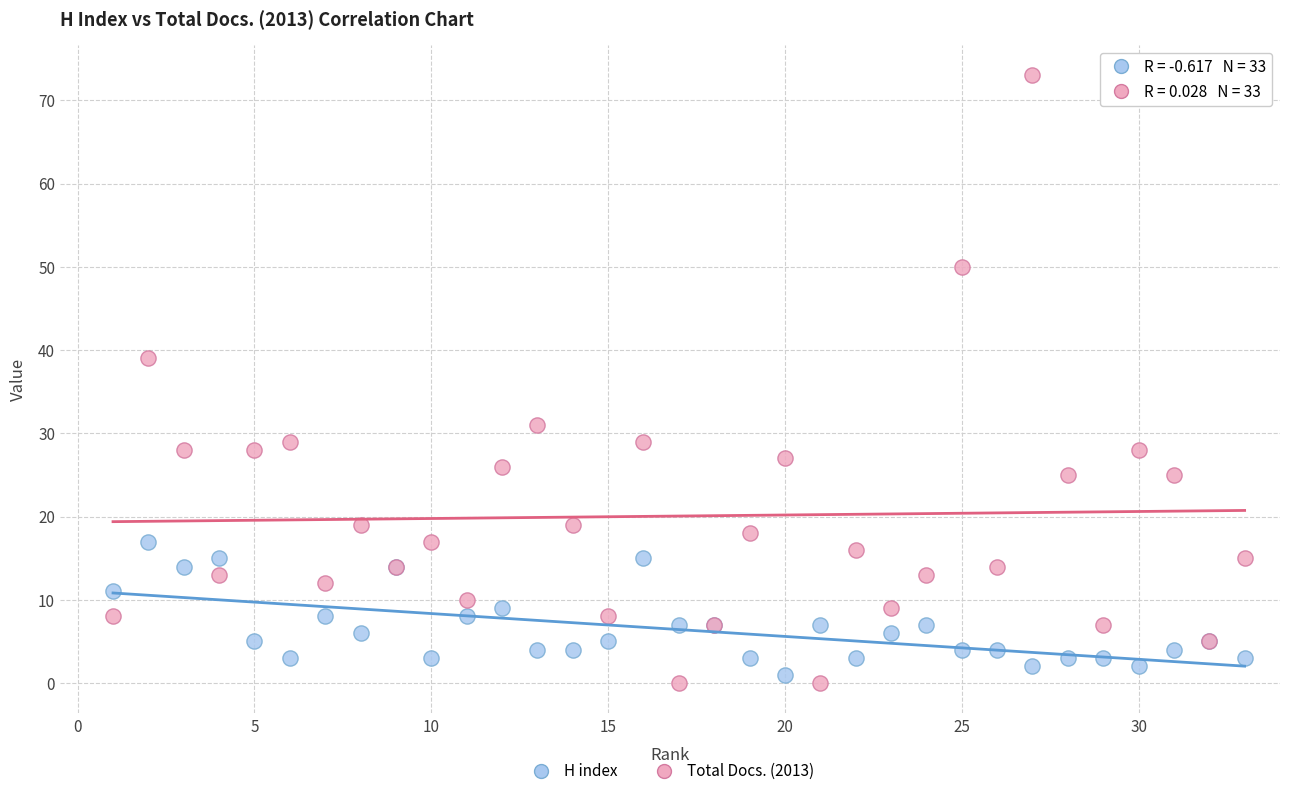

In the Total Docs. (2013) series, what Y value is closest to 36?

39